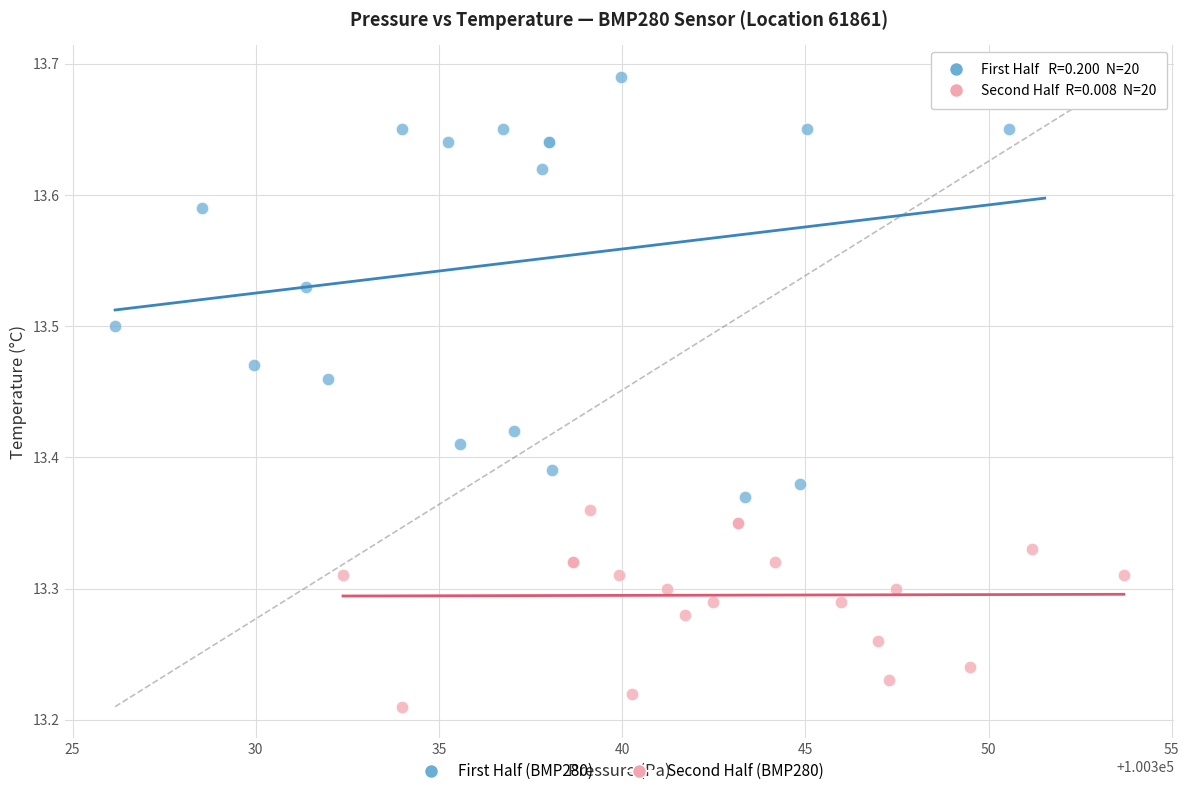

Which series reaches the maximum Y coordinate?

First Half (BMP280)